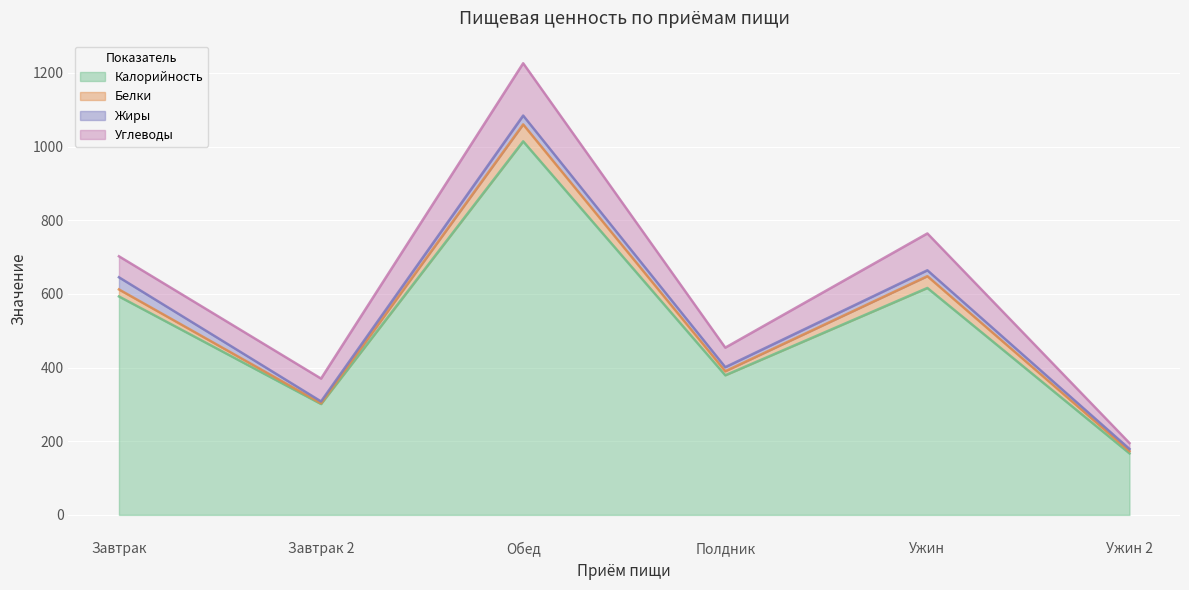

Which label corresponds to the largest value in the chart?

Обед